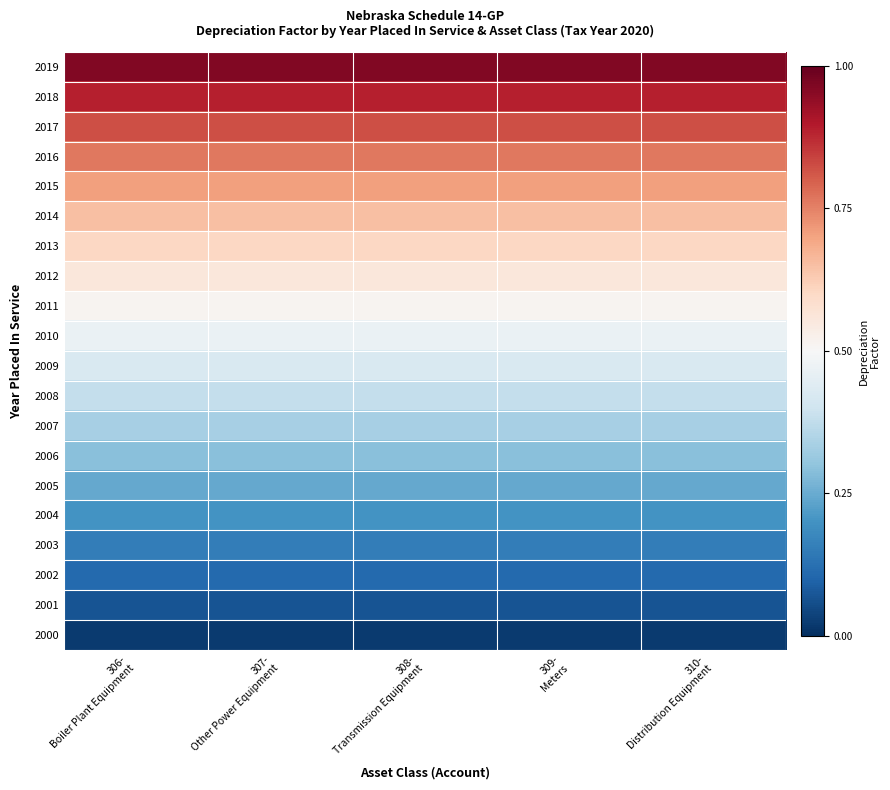

List the series in order of their peak value, lowest first.

2000, 2001, 2002, 2003, 2004, 2005, 2006, 2007, 2008, 2009, 2010, 2011, 2012, 2013, 2014, 2015, 2016, 2017, 2018, 2019